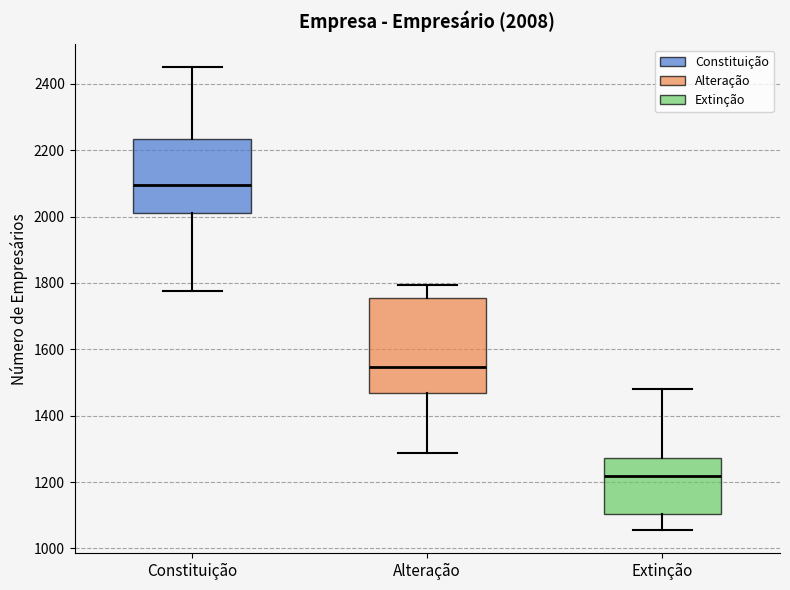

Which box is the tallest, from its lower edge to its upper edge?

Alteração